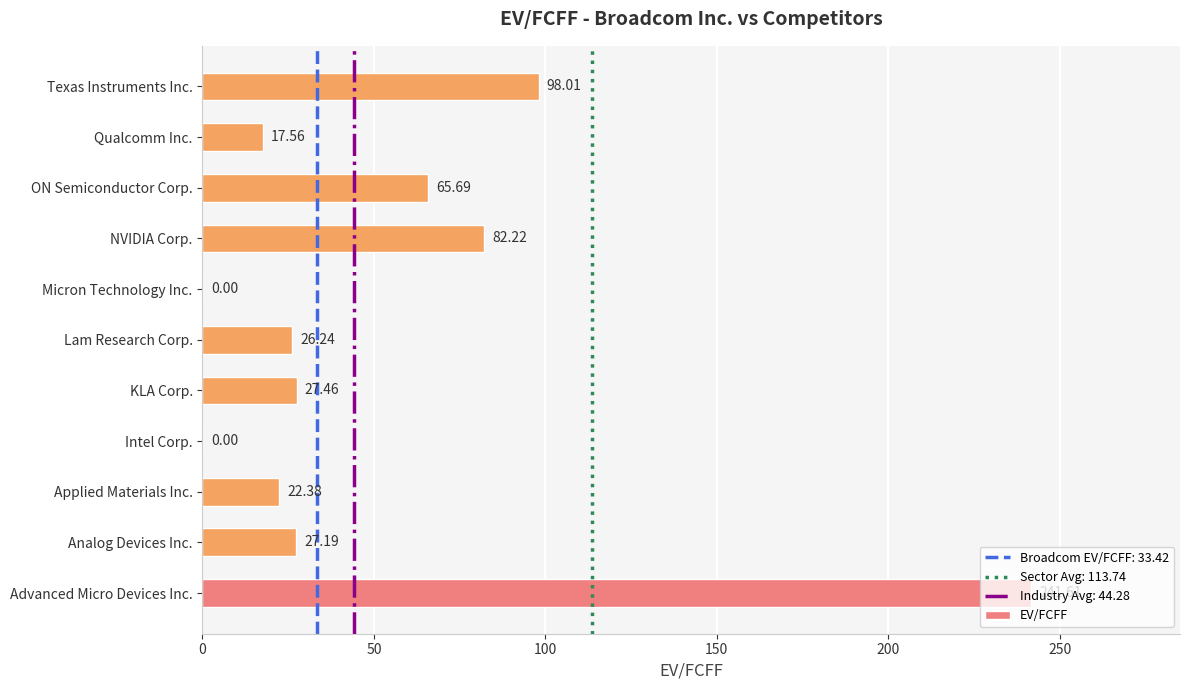

What is the ratio of the value at Texas Instruments Inc. to the value at NVIDIA Corp.?

1.2